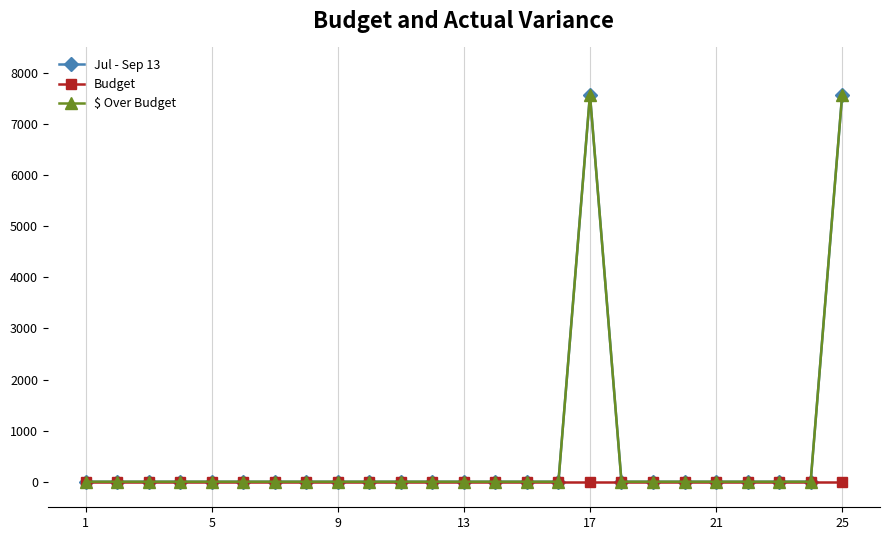

Is this an area chart (filled region under the line)?

No